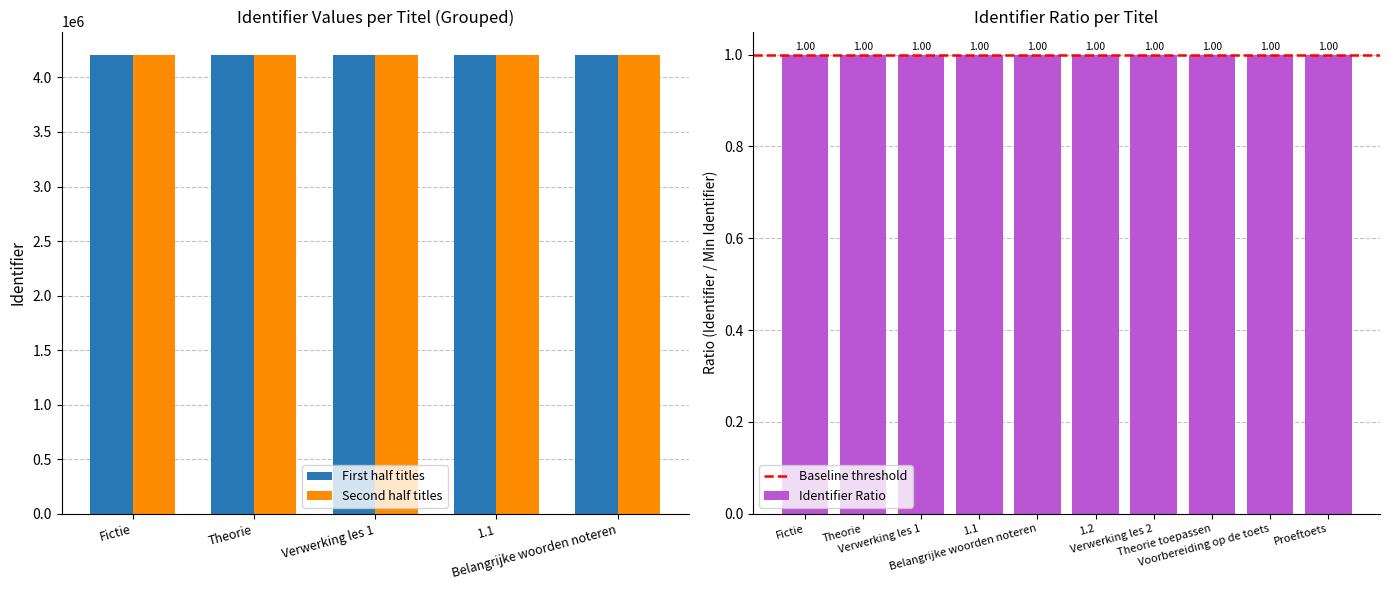

What is the sum of all values?

10.0